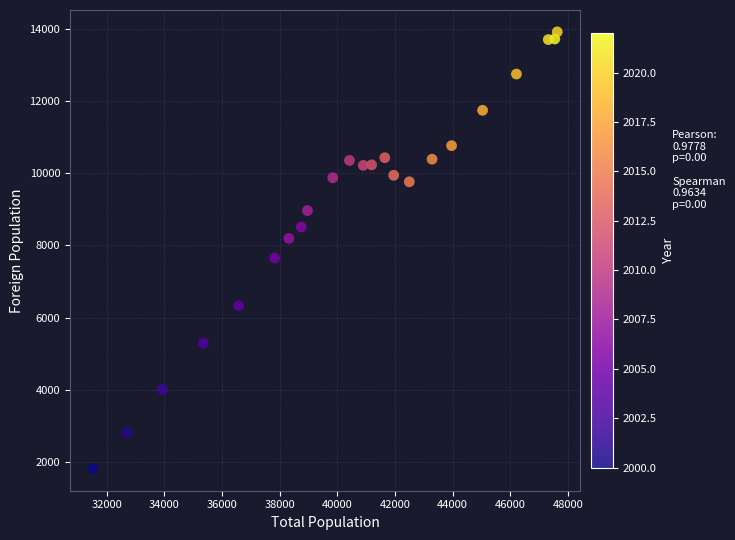

What is the range of Y values (max minus min)?

12105